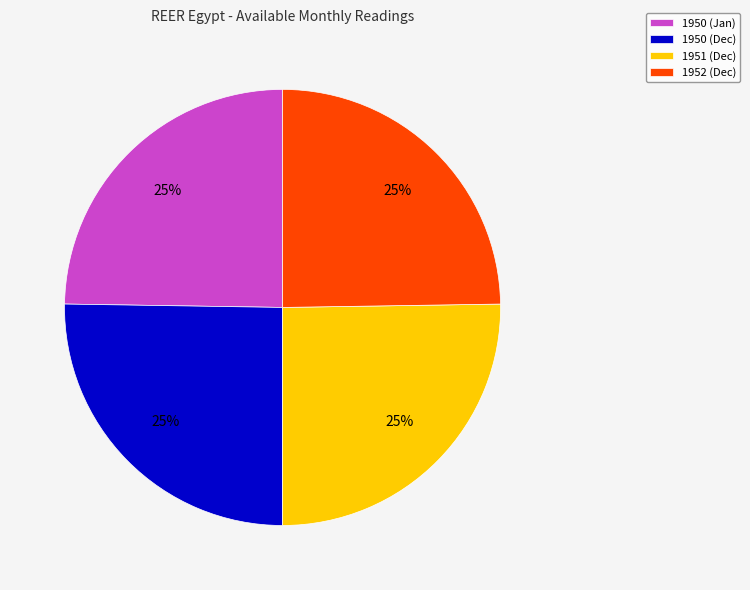

Is there any slice that represents more than half of the pie?

No